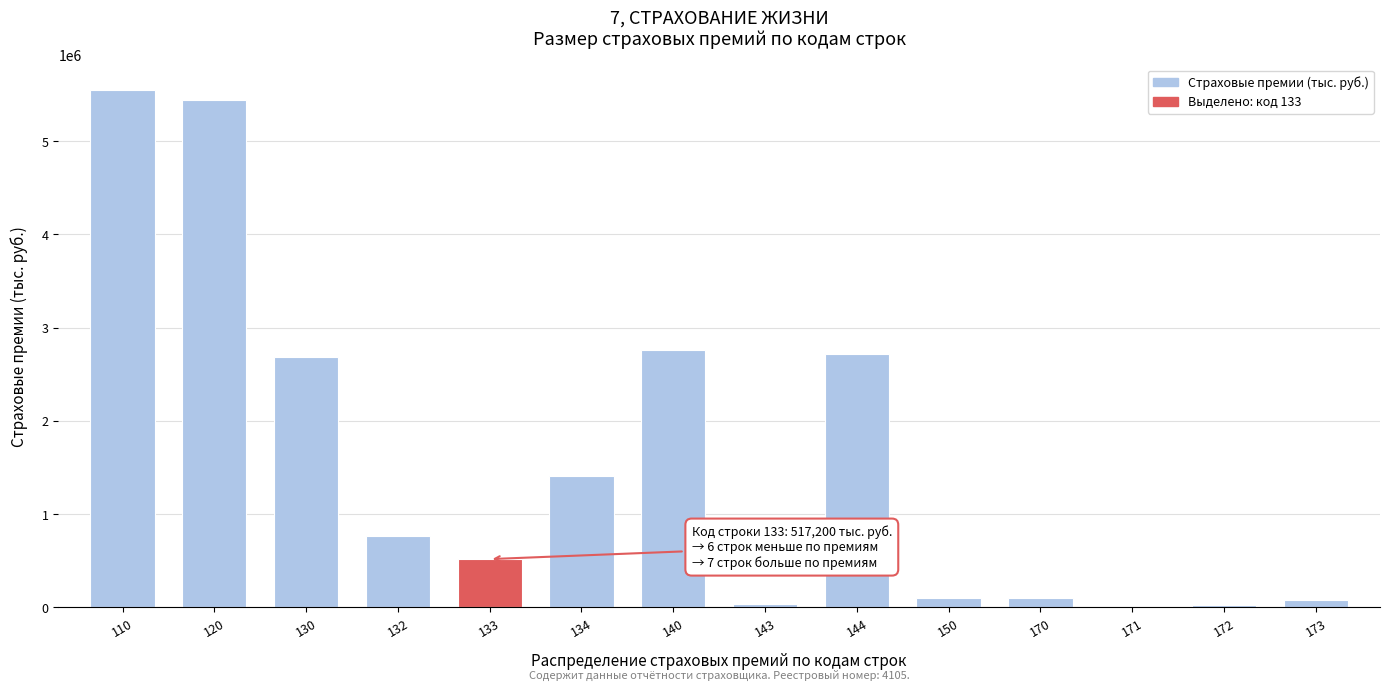

What is the greatest value displayed?

5544827.5